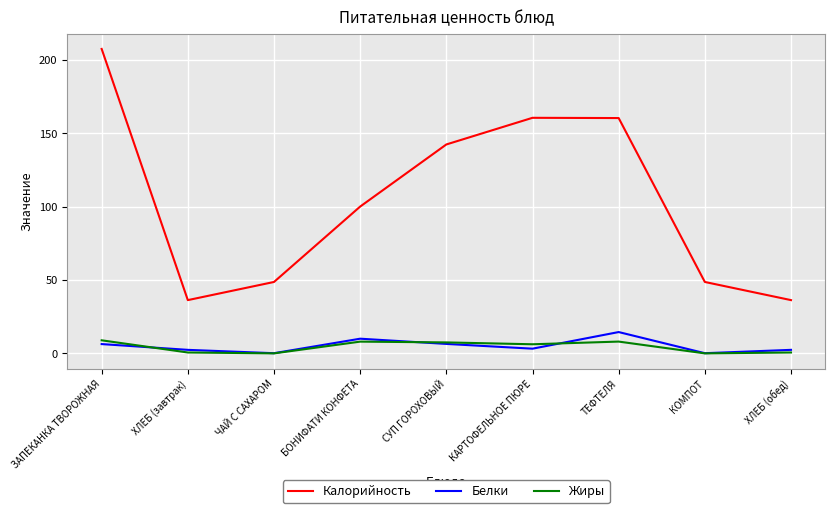

How many interior local peaks does the Жиры series have?

2